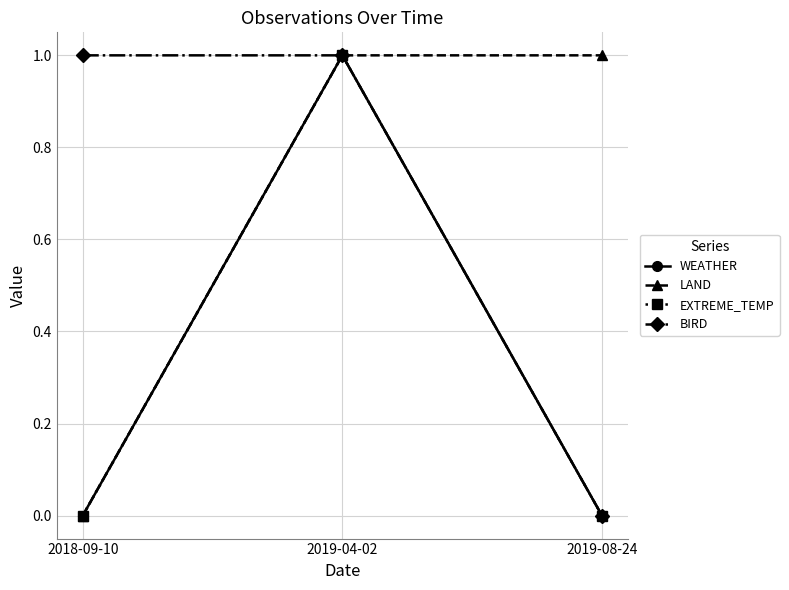

The value of LAND at 2019-08-24 is 2. True or false?

False